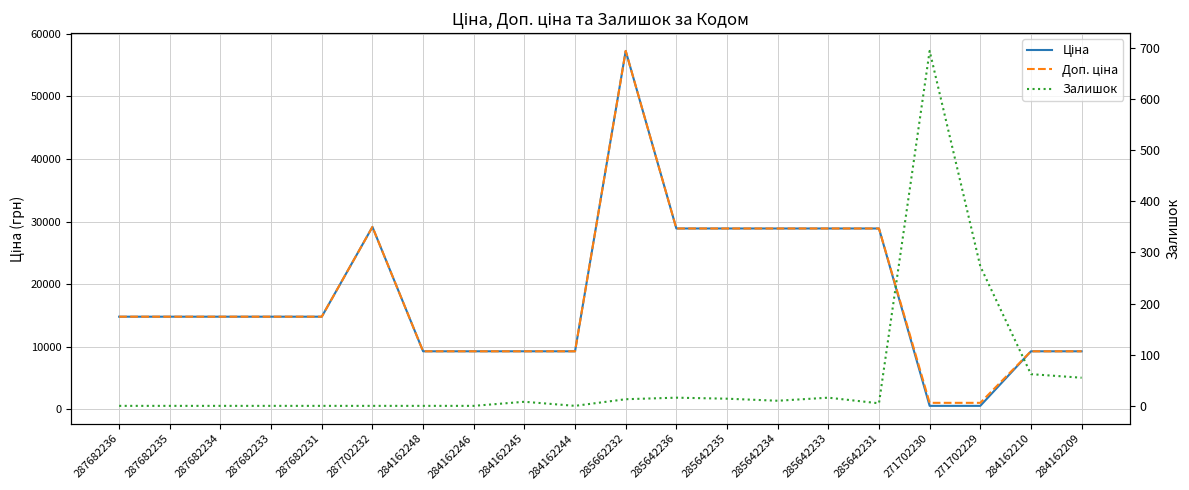

True or false: Доп. ціна and Ціна cross at least once.

False